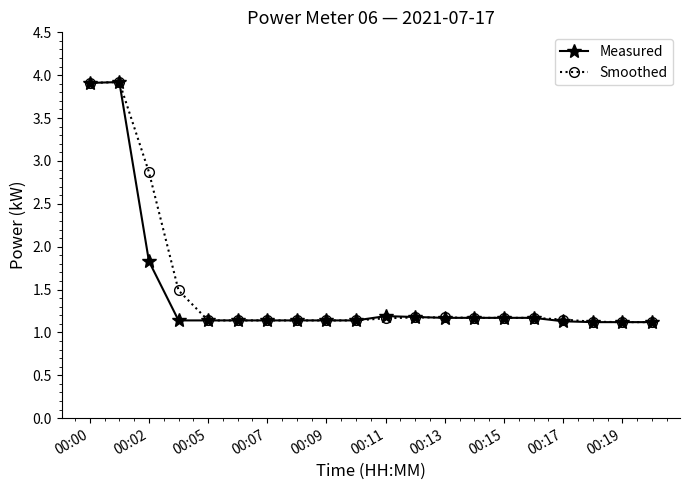

True or false: Measured has more than 0 points higher than both neighbors.

True